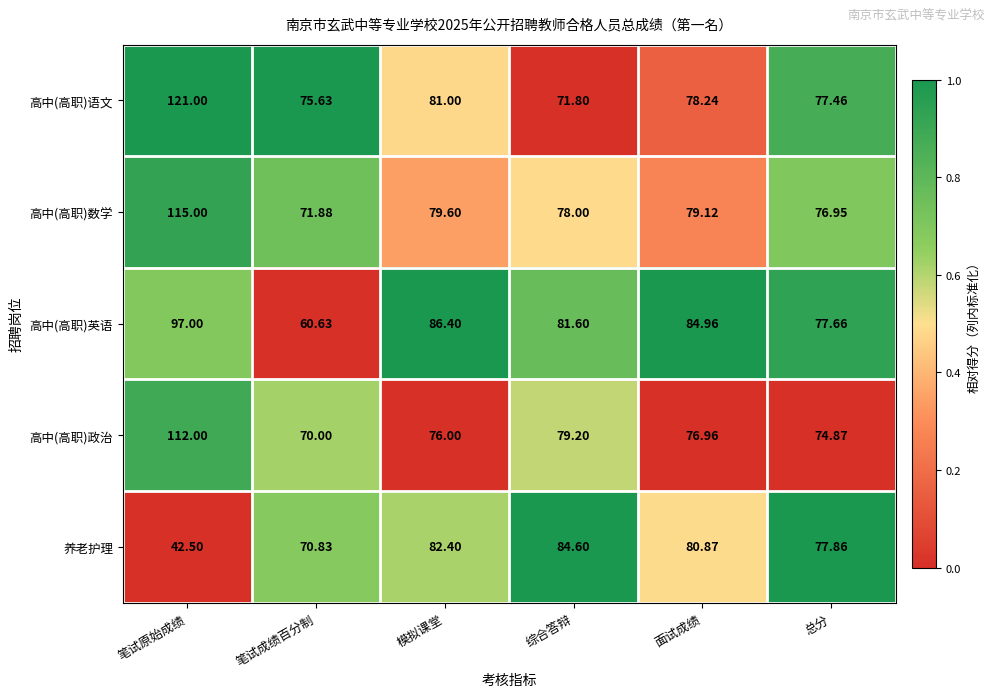

How many distinct data groups are displayed?

5